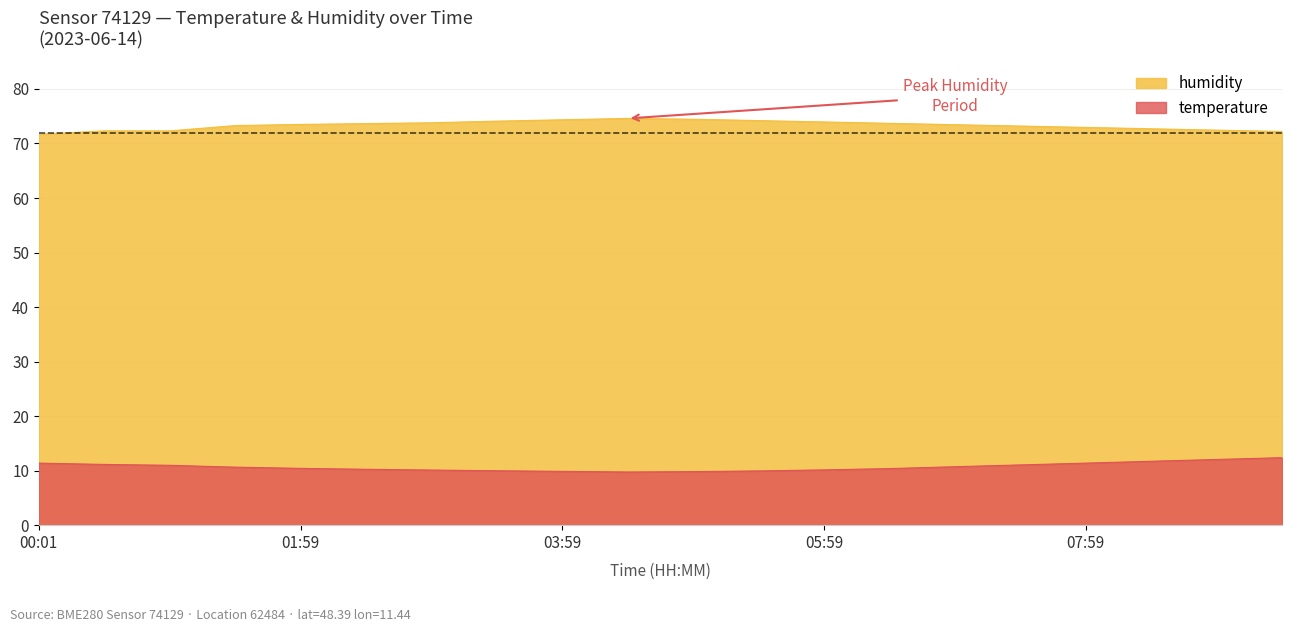

At which category does the chart reach its minimum across all series?

04:29